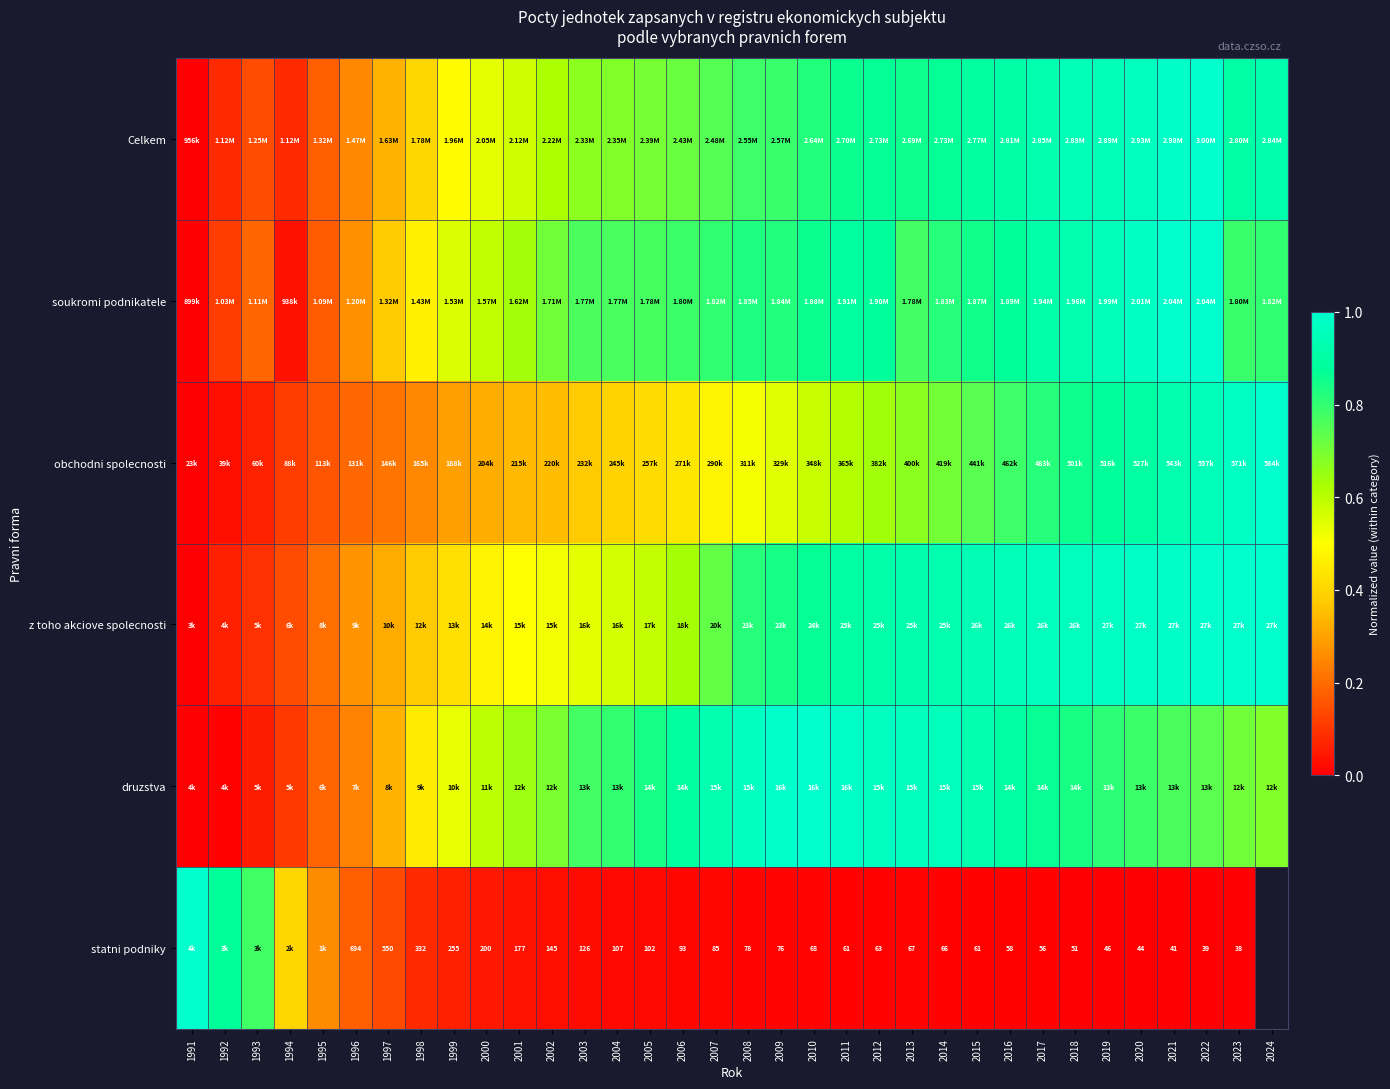

At how many categories does at least one series exceed 0?

34